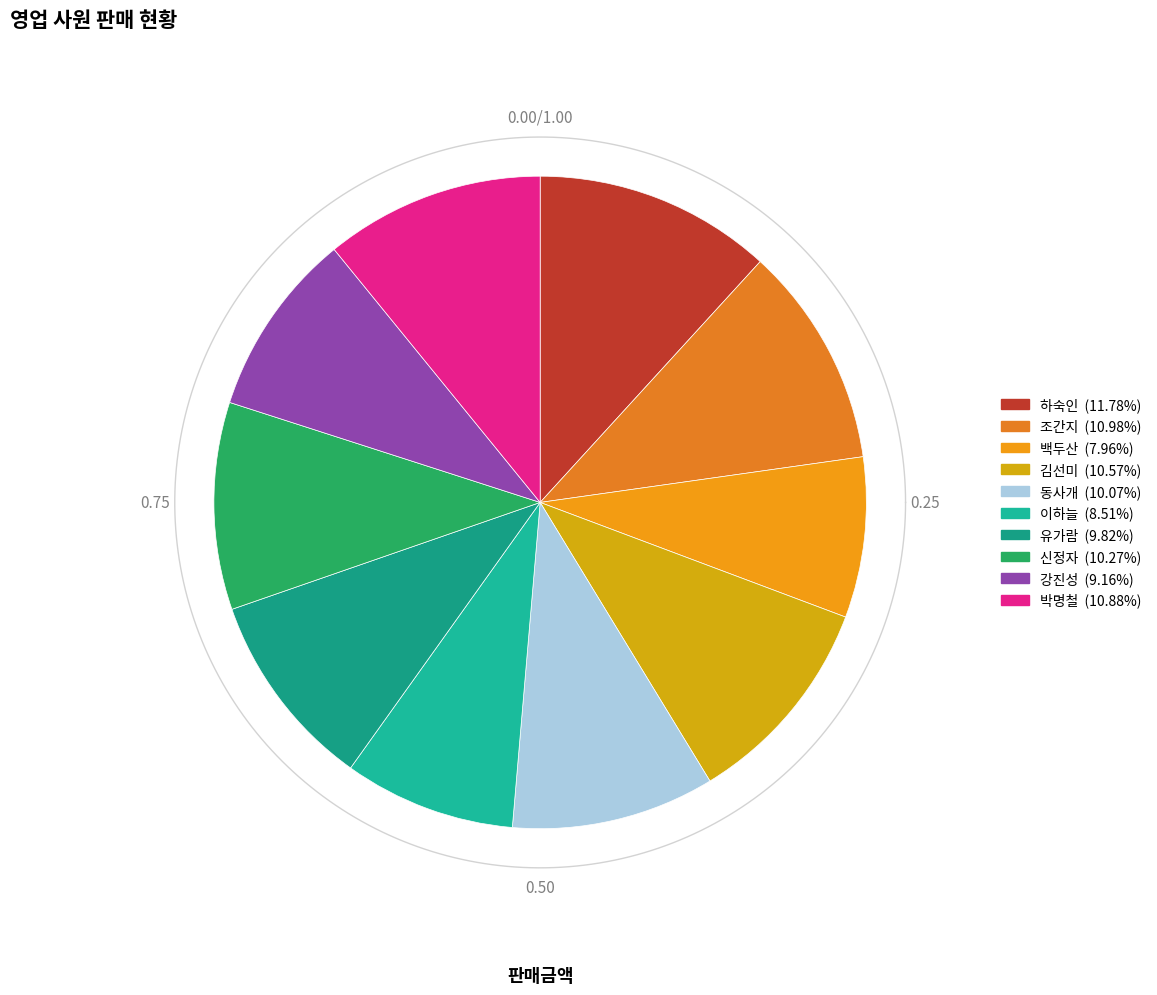

Is it true that 동사개 is 22% of the pie?

False